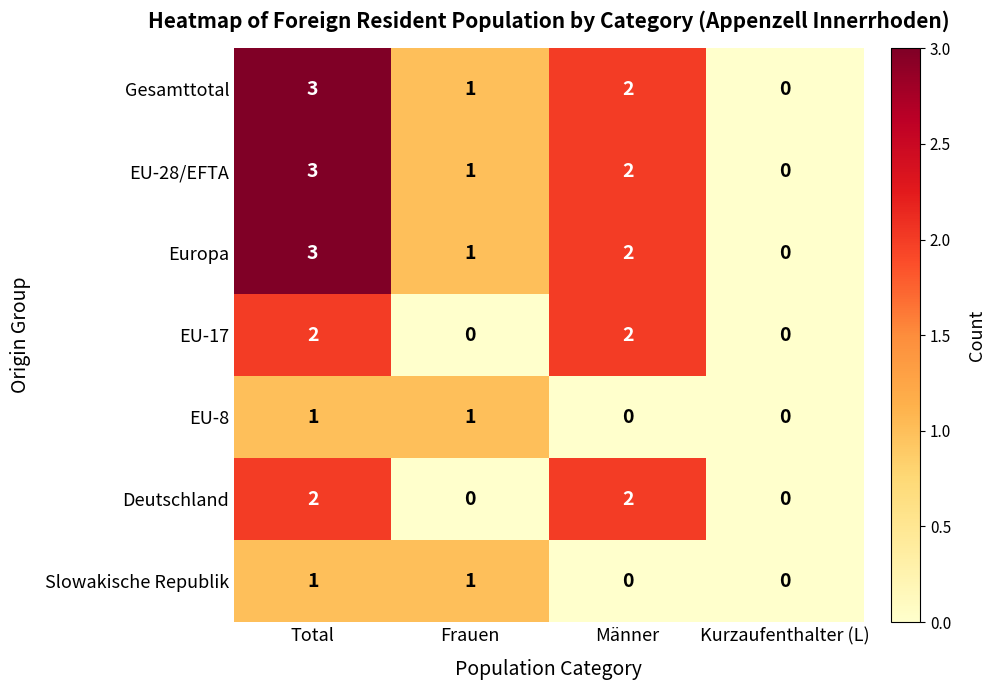

How many EU-28/EFTA values are between 1 and 3?

3